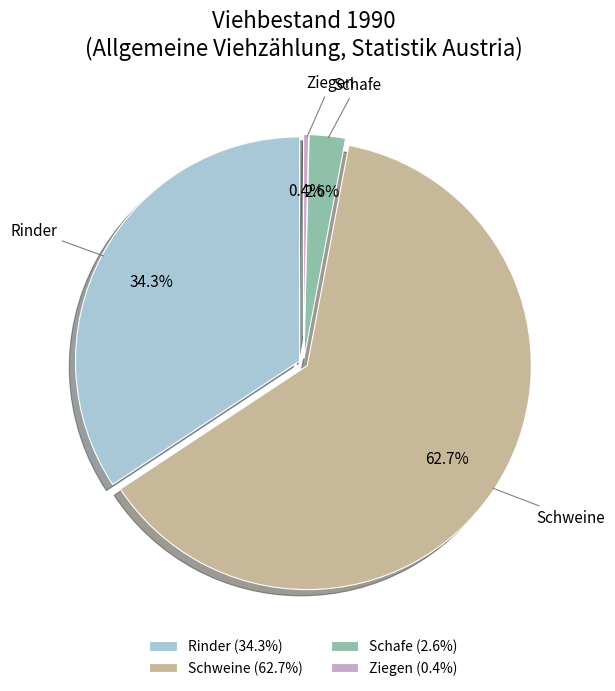

To the nearest percent, what portion does Schweine represent?

63%